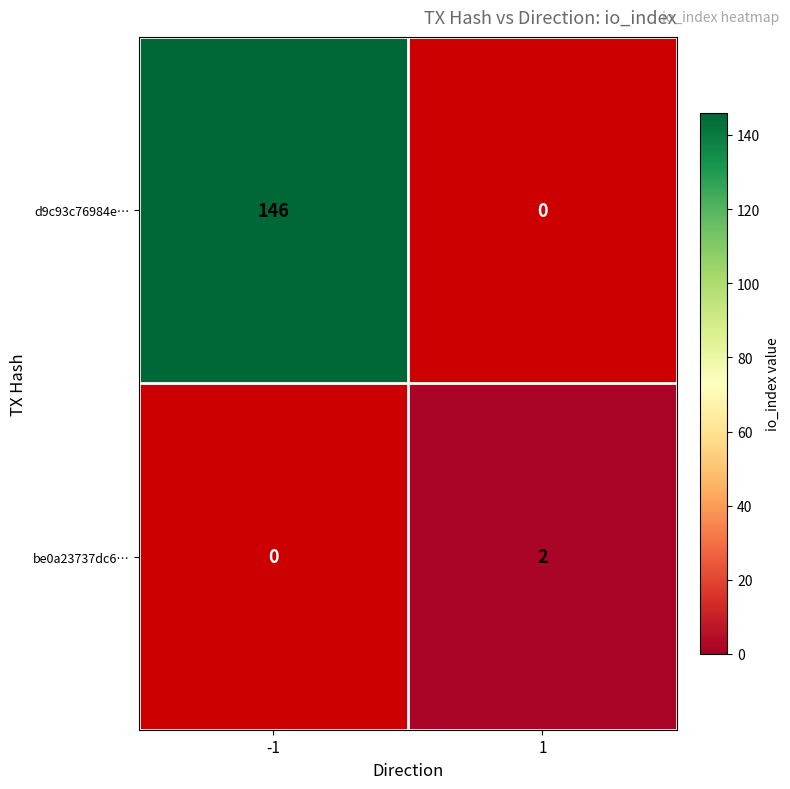

The d9c93c76984e… series shows 190.0 at -1. True or false?

False